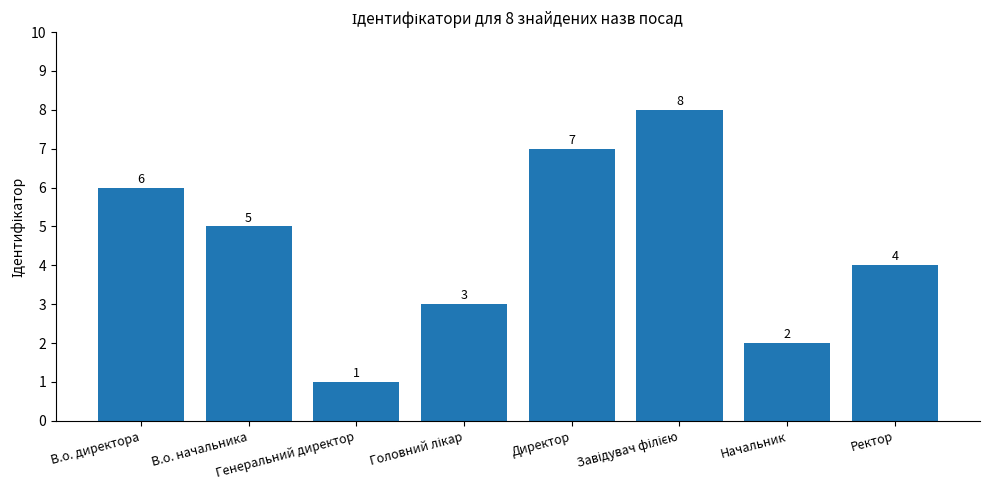

What is the change in value from Директор to Начальник?

-5